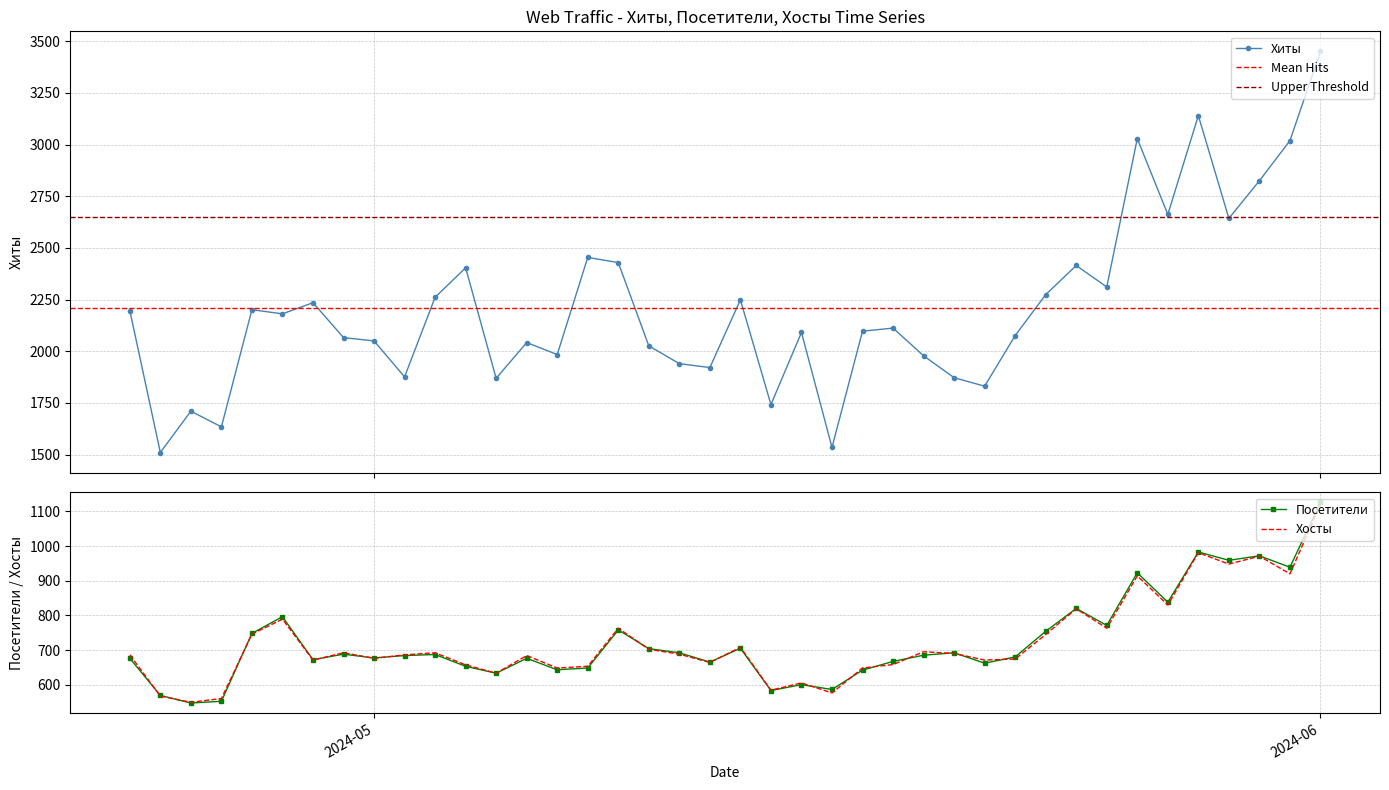

List the series in order of their peak value, highest first.

Хиты, Посетители, Хосты